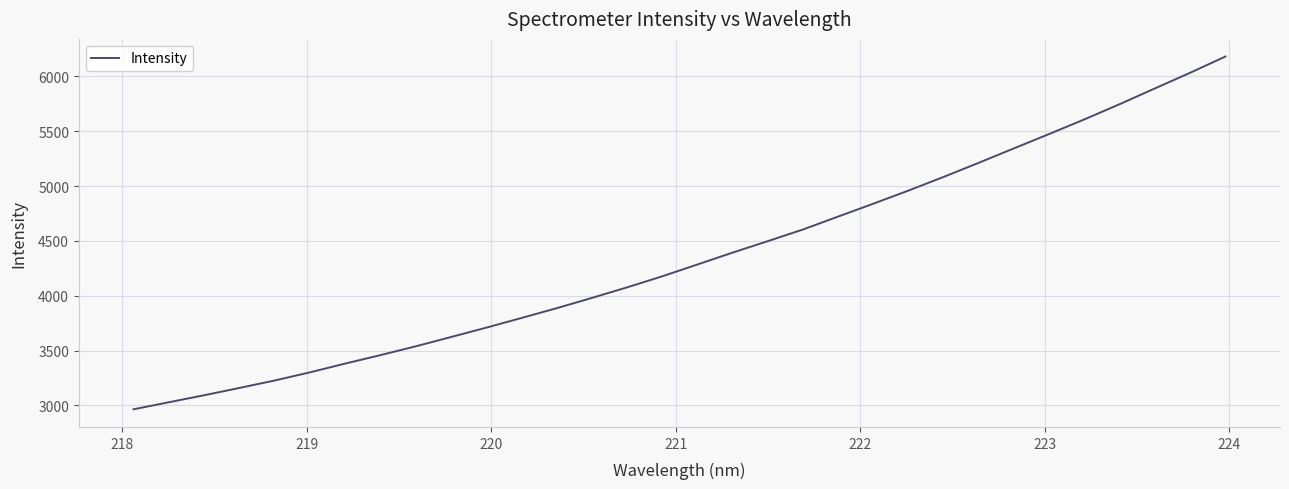

What is the greatest value displayed?

6182.0